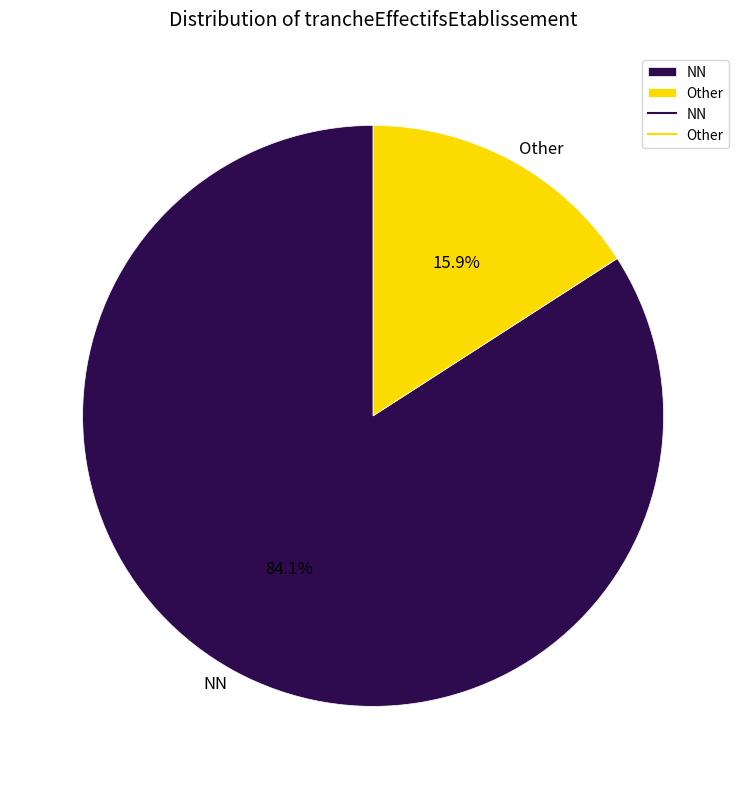

Does NN represent more than half of the total?

Yes